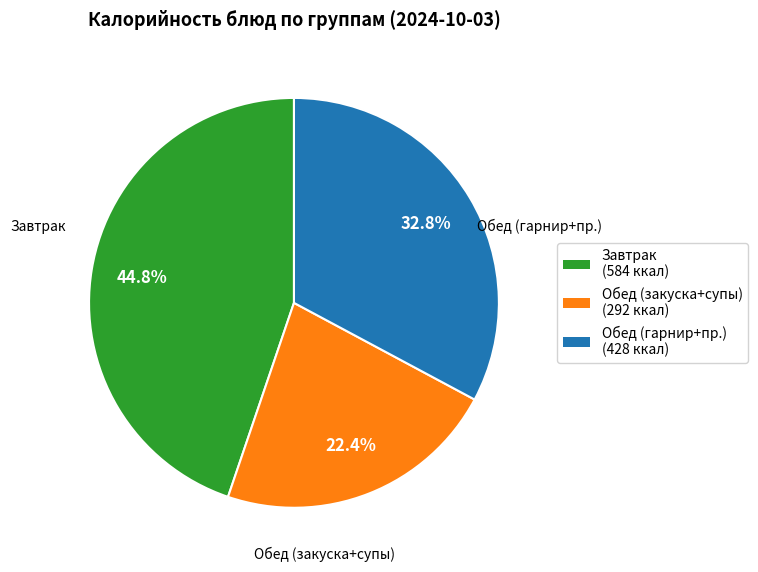

What is the smallest slice in the pie chart?

Обед (закуска+супы)